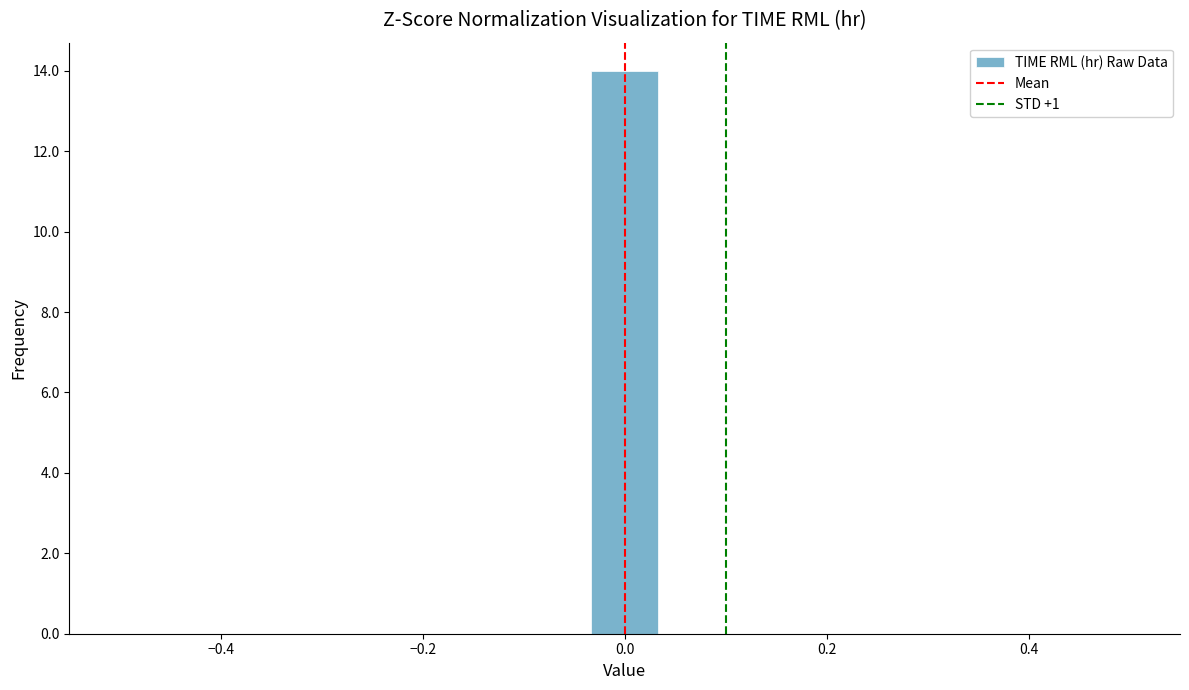

Around what value on the x-axis is the tallest bar? Give the approximate position of its centre, as read against the axis.

0.00